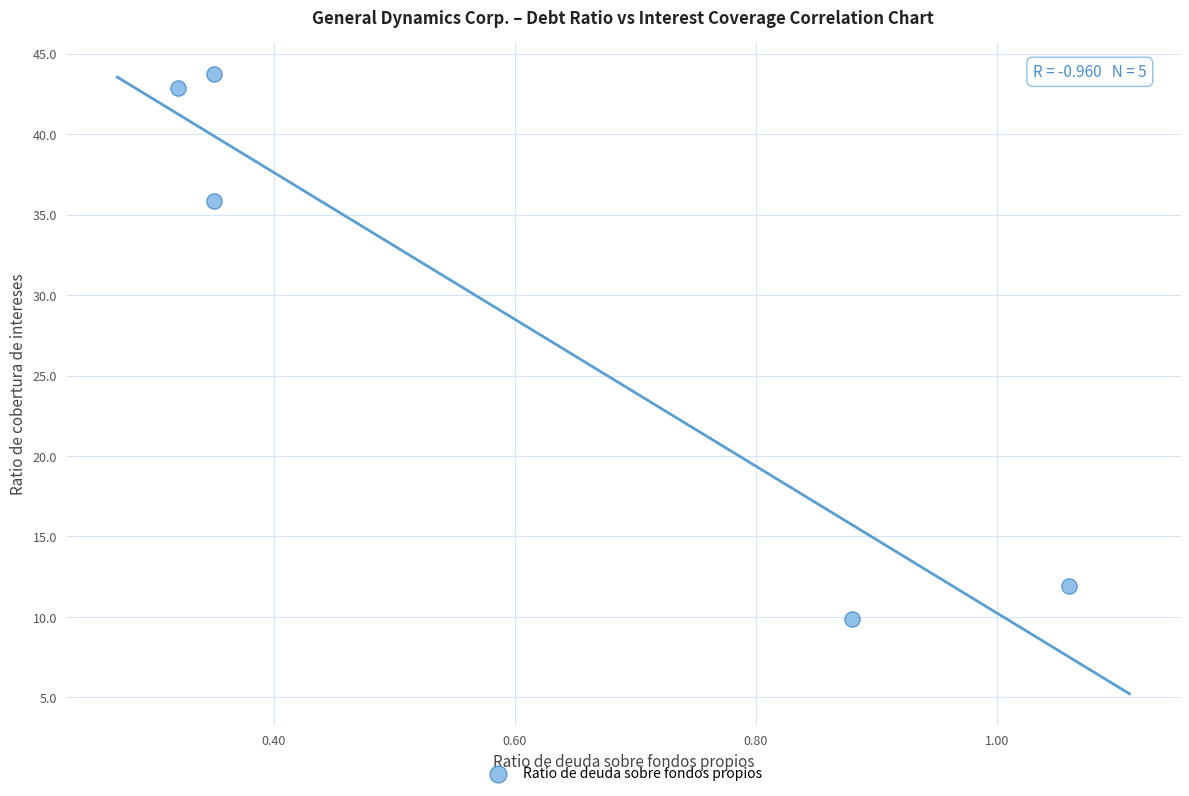

What is the range of X values (max minus min)?

0.7